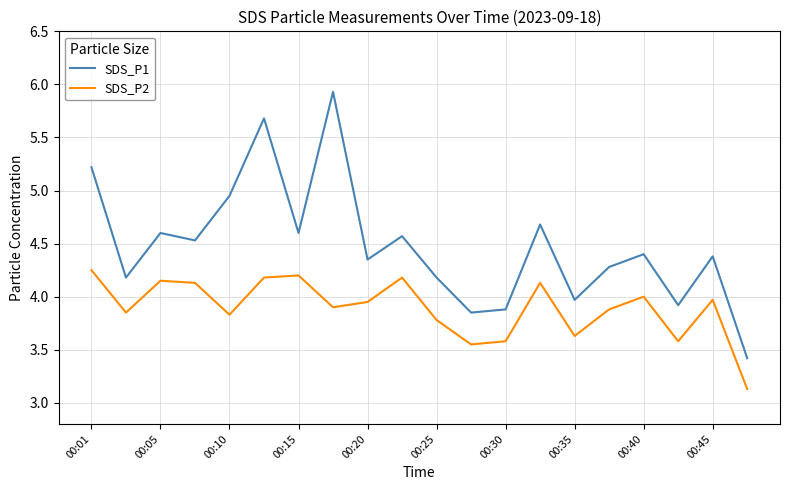

True or false: SDS_P1 and SDS_P2 cross at least once.

False